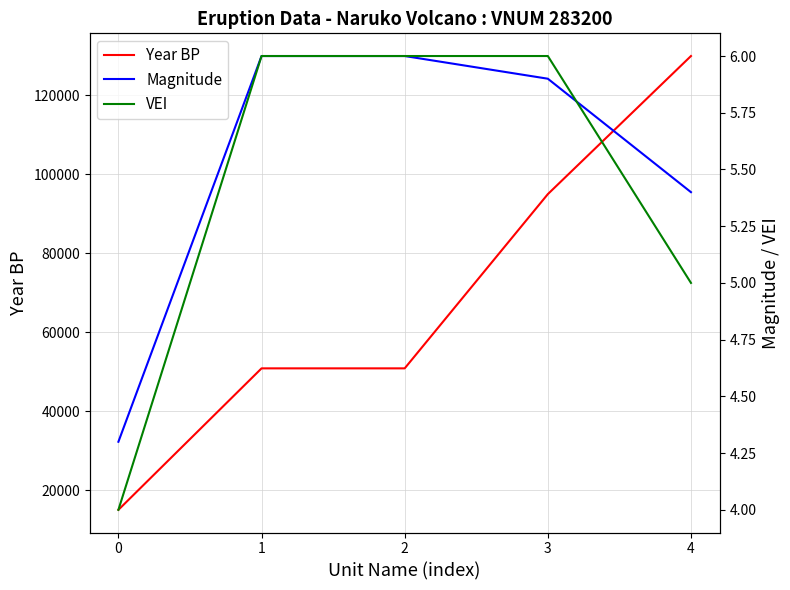

True or false: Year BP and VEI intersect in this chart.

False